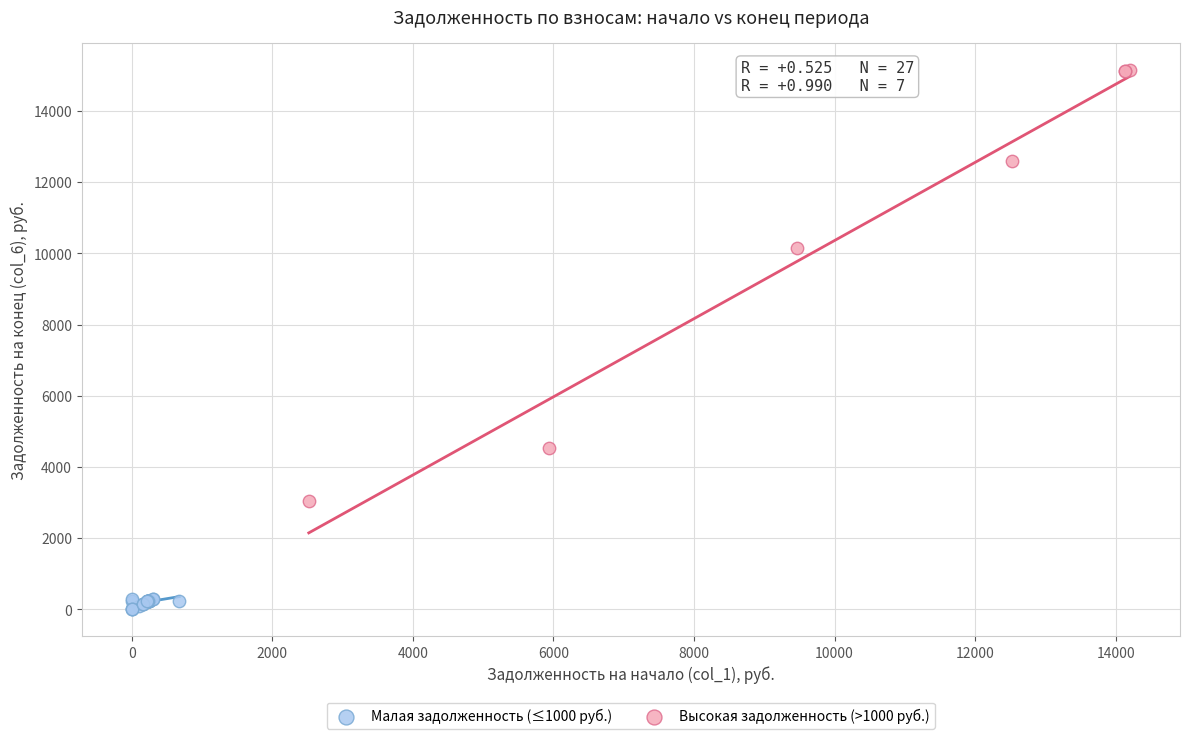

Which series contains the lowest Y value?

Малая задолженность (≤1000 руб.)